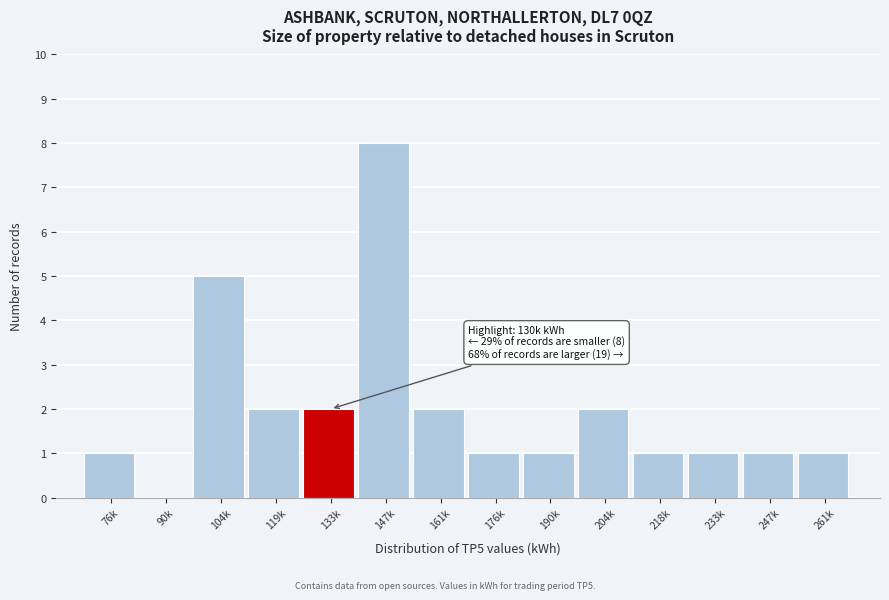

Reading left to right, extract all data points from this chart.

76k=1	90k=0	104k=5	119k=2	133k=2	147k=8	161k=2	176k=1	190k=1	204k=2	218k=1	233k=1	247k=1	261k=1